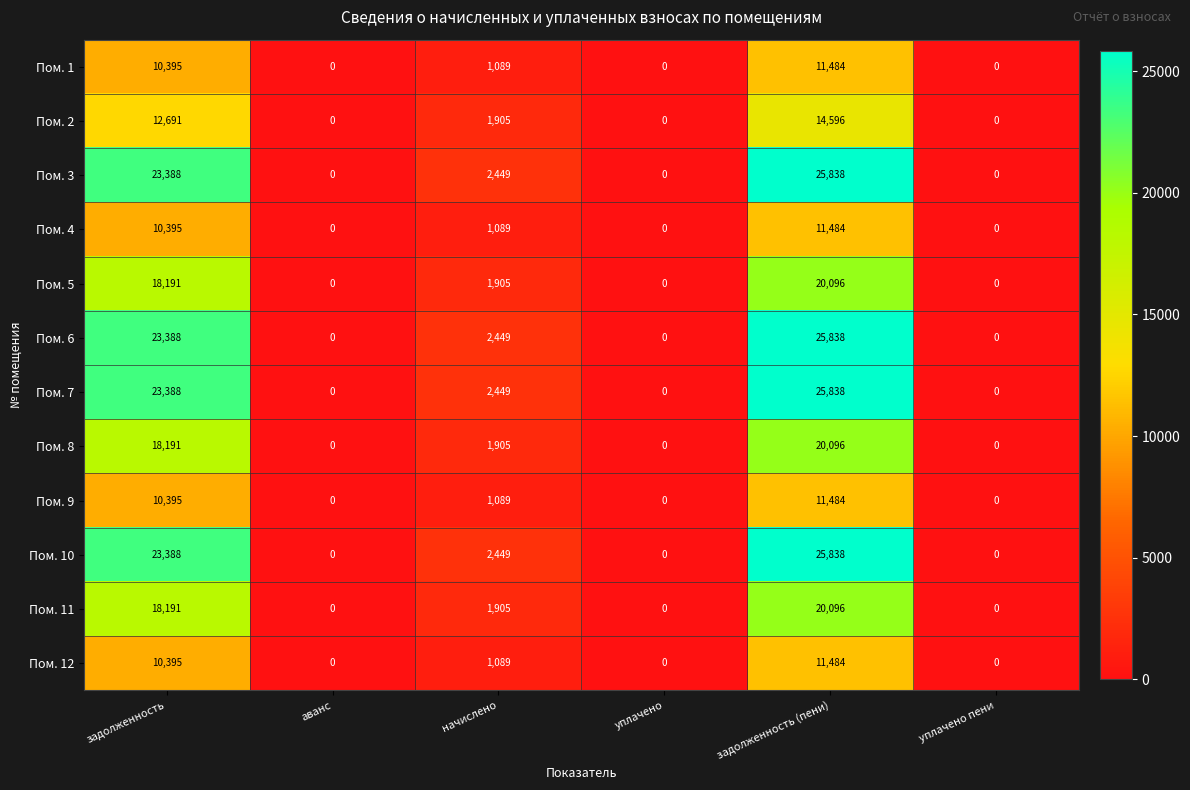

The Пом. 12 series shows 0 at аванс. True or false?

True